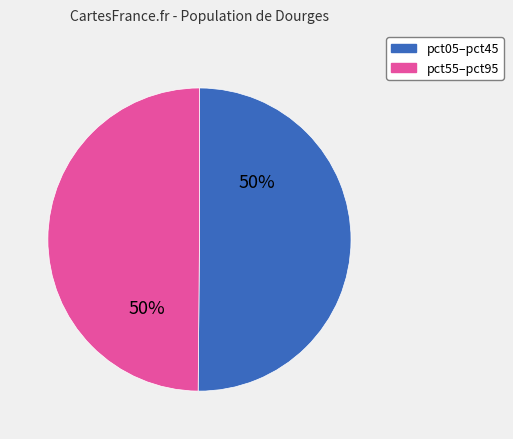

To the nearest percent, what is the average slice percentage?

50%